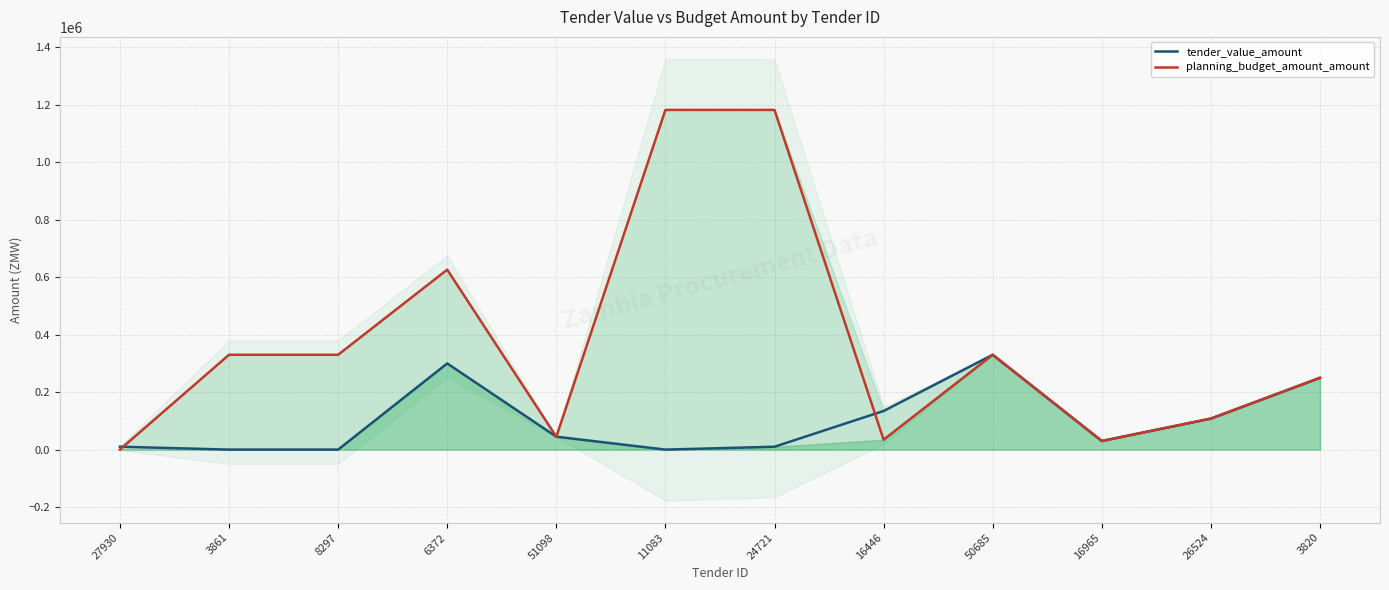

Is it true that tender_value_amount equals 134500 at 16446?

True